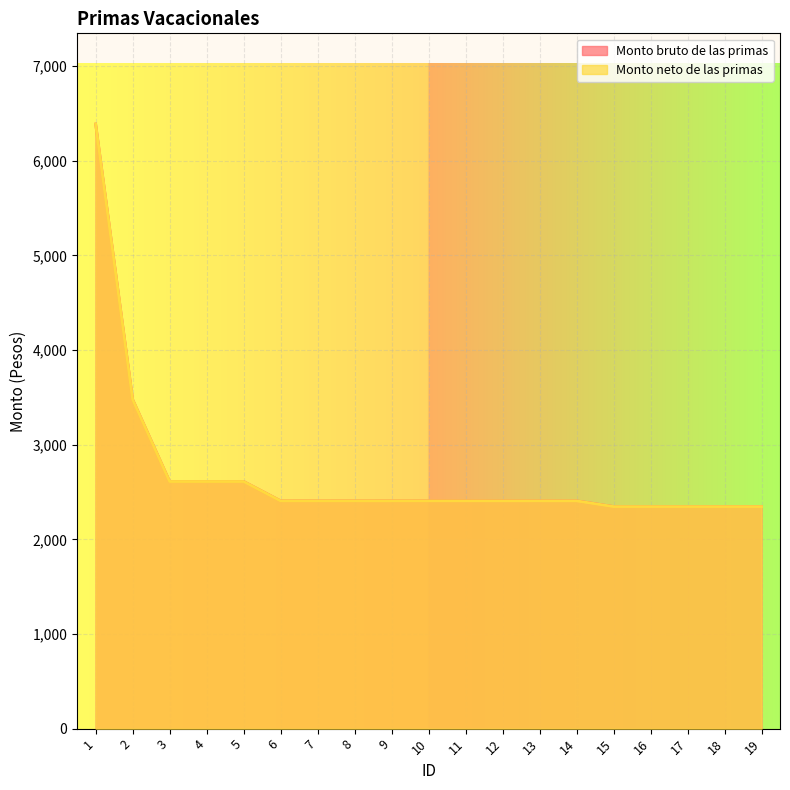

What is the sum of all Monto bruto de las primas values?

51089.0